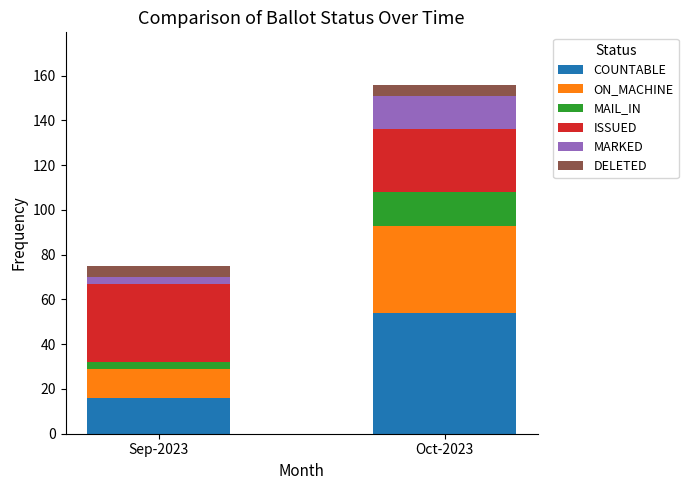

Is it true that COUNTABLE equals 91 at Oct-2023?

False